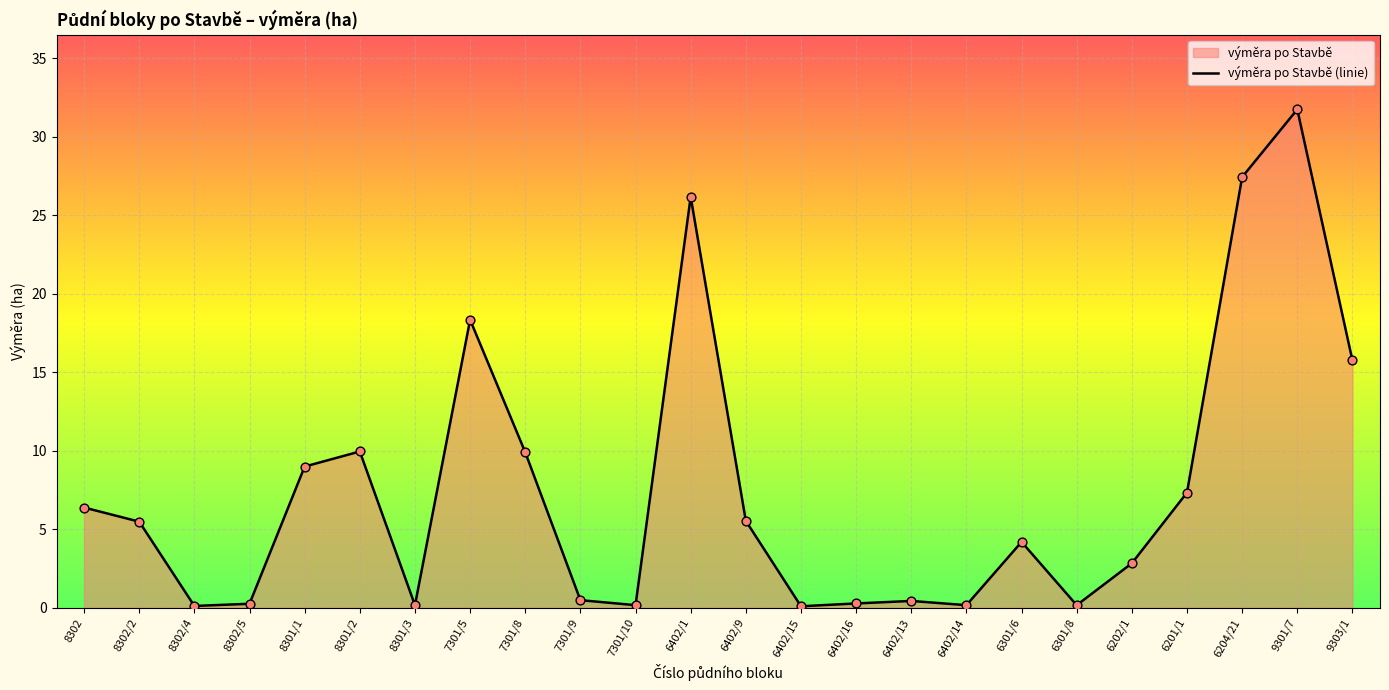

Which has a higher value, 7301/10 or 6402/13?

6402/13